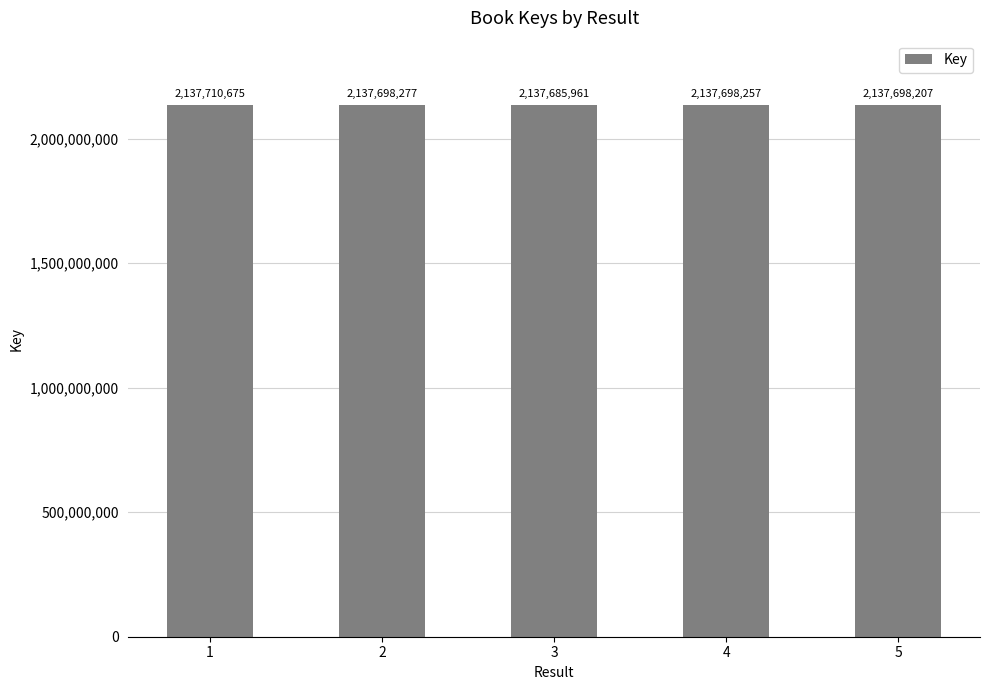

What is the approximate value at 3, to the nearest 100?

2137686000